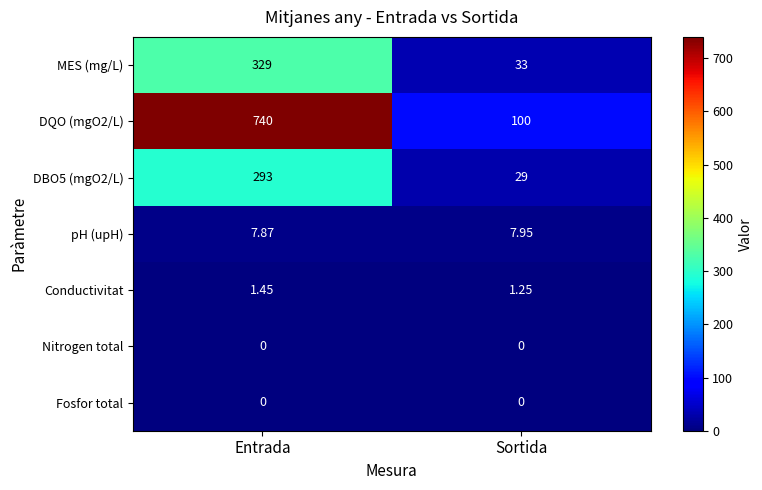

What is the total value across all series at Entrada?

1371.3